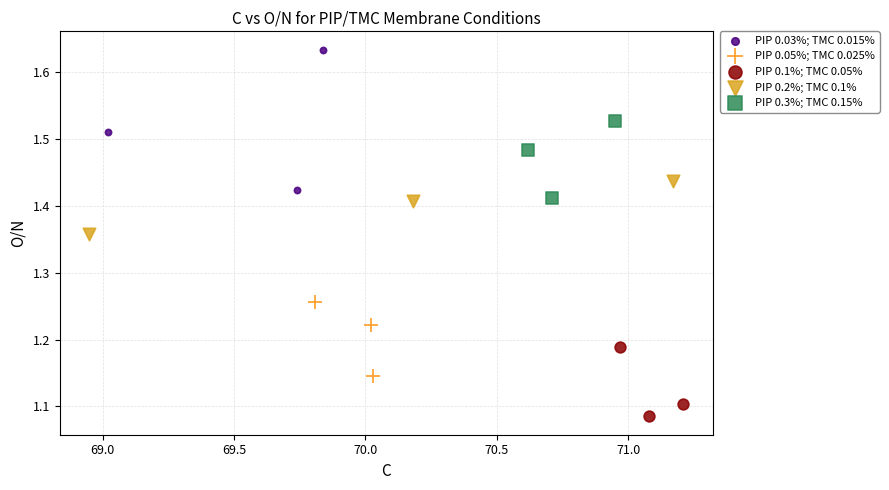

Which series has the widest spread of Y values?

PIP 0.03%; TMC 0.015%